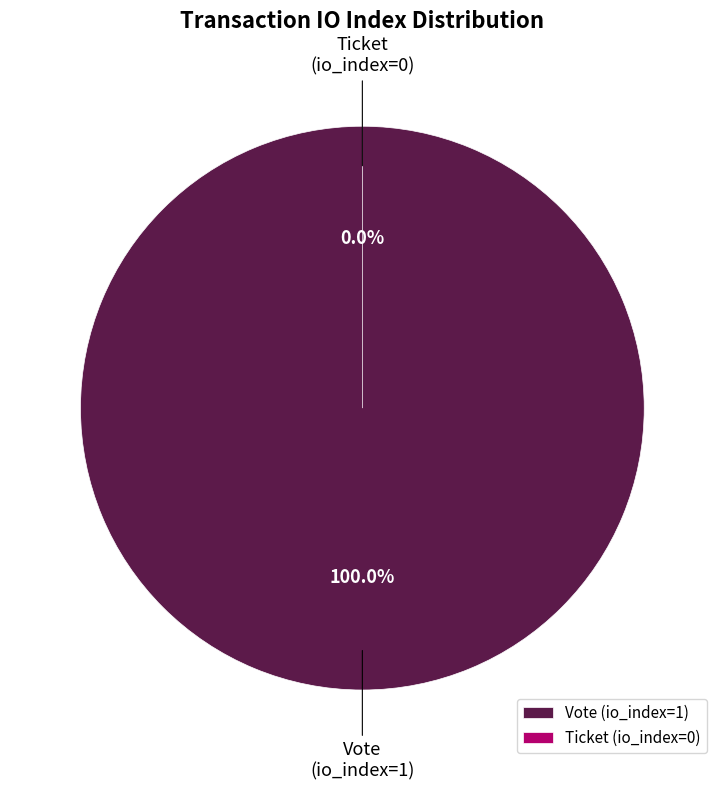

Is the sum of Vote (io_index=1) and Ticket (io_index=0) greater than half?

Yes